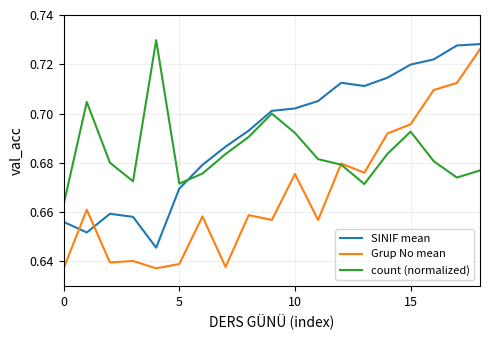

True or false: count (normalized) and SINIF mean cross at least once.

True